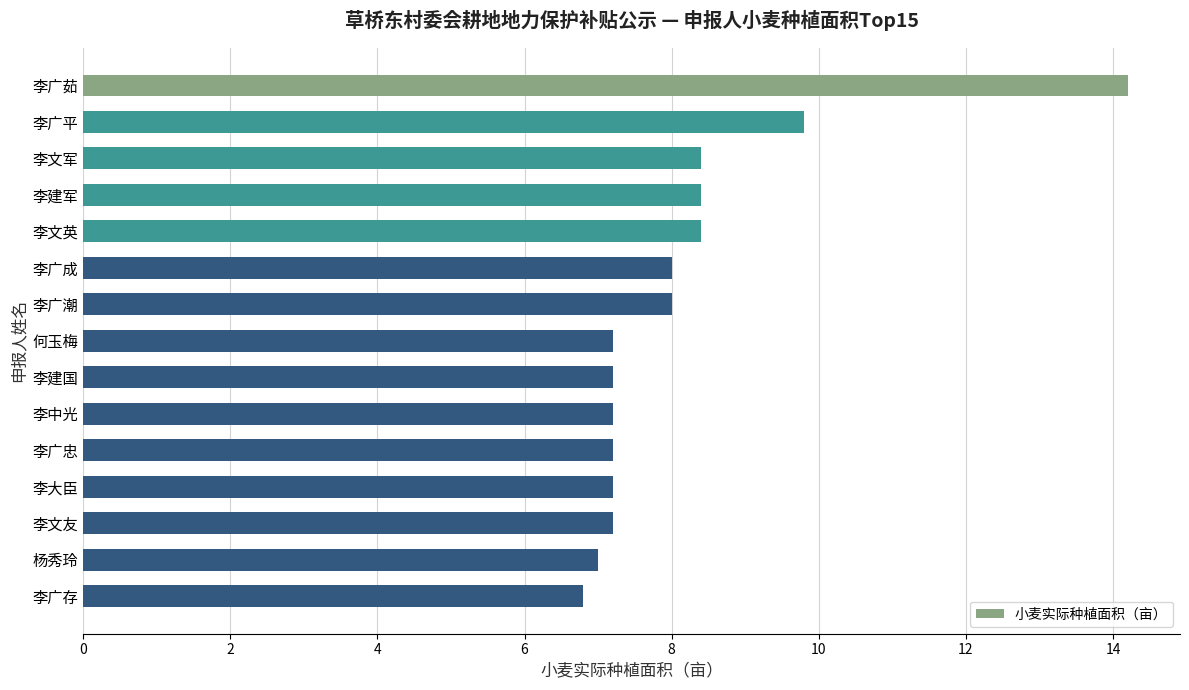

Which label corresponds to the largest value in the chart?

李广茹